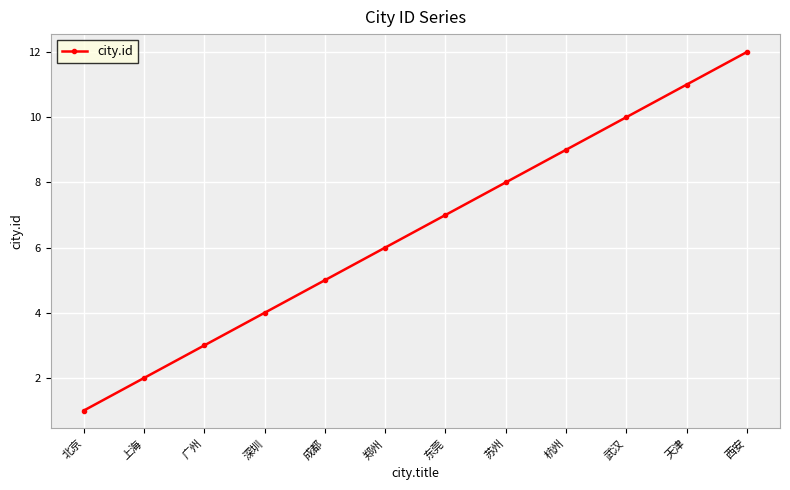

What is the sum of all values?

78